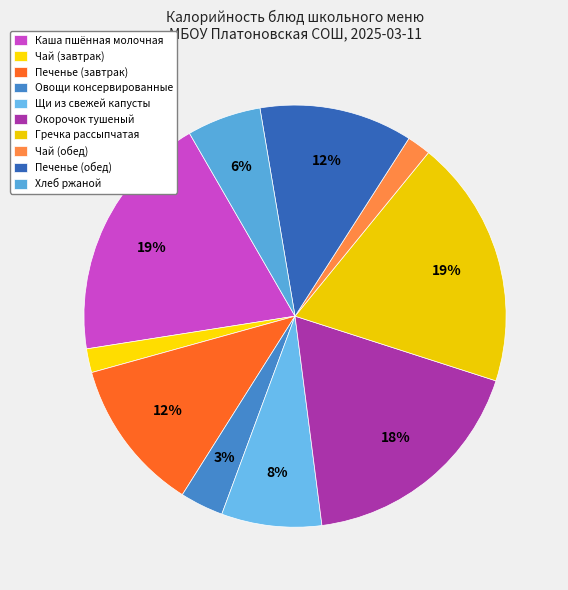

Which category has the biggest portion of the pie?

Каша пшённая молочная